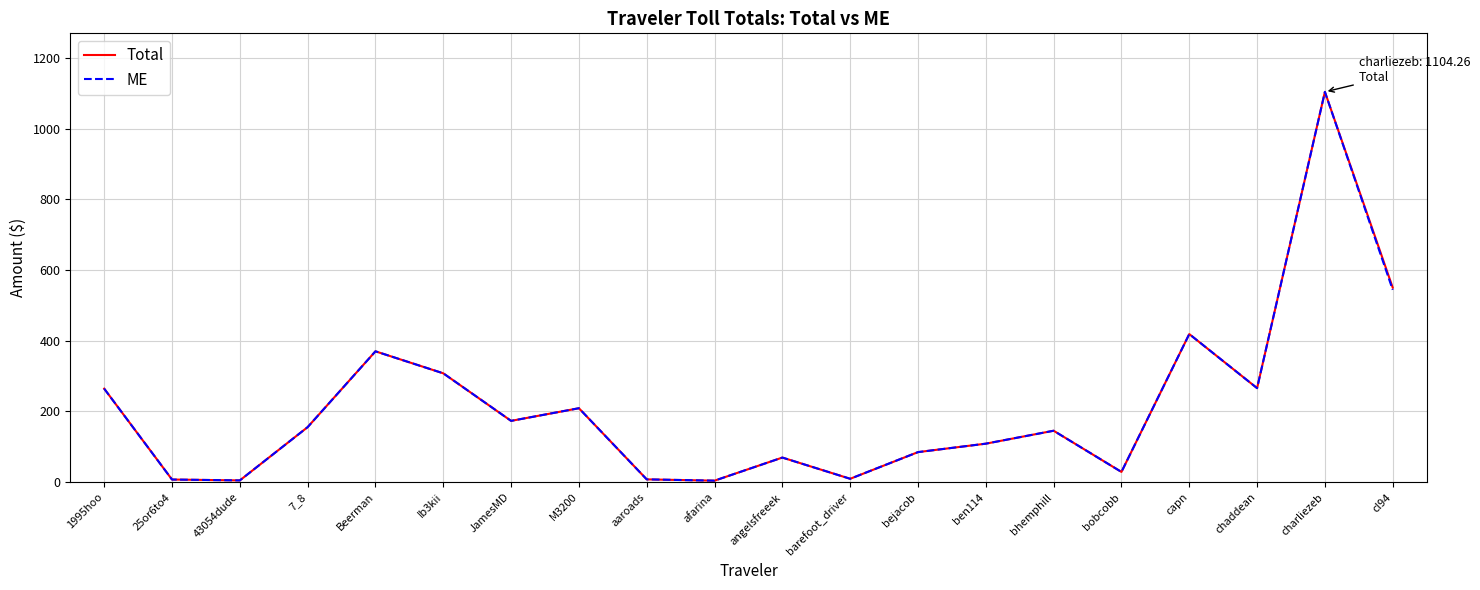

In ME, how many points are higher than both neighbors (excluding endpoints)?

6